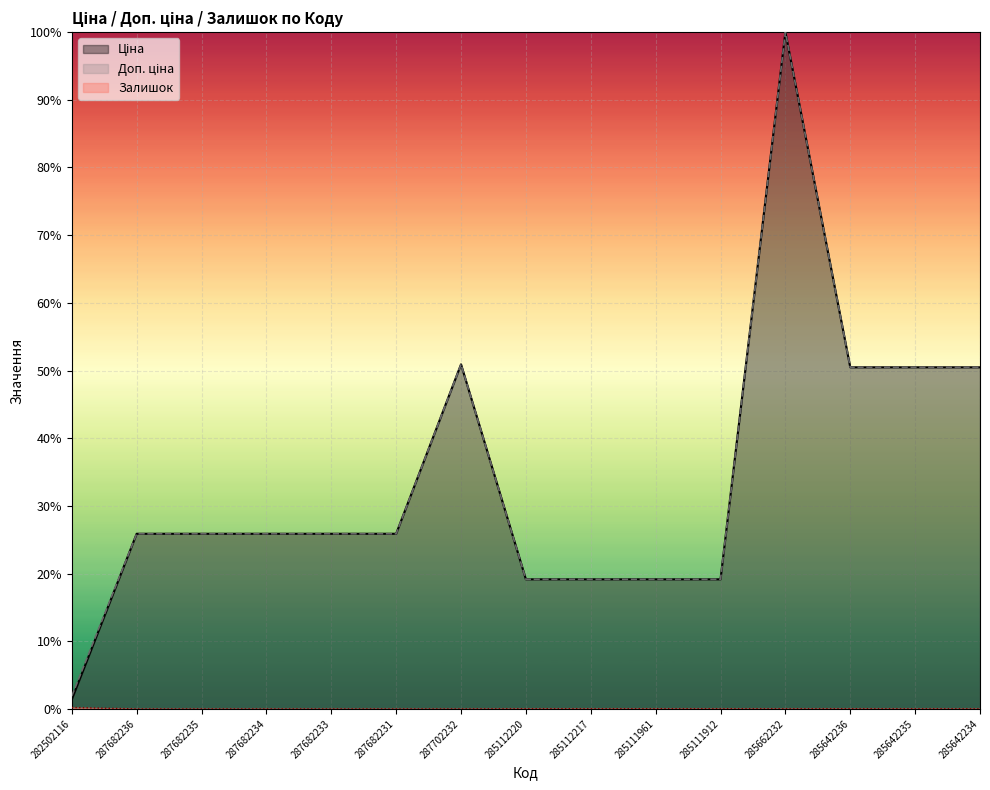

What is the difference between the Ціна values at 285111961 and 285642234?

31.3